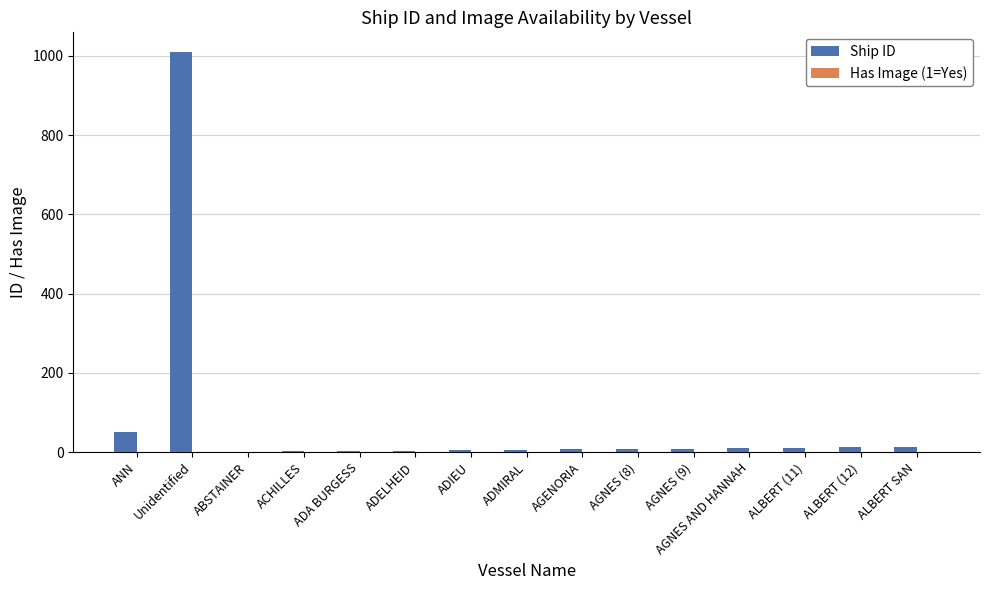

At which category is the sum across all series the highest?

Unidentified